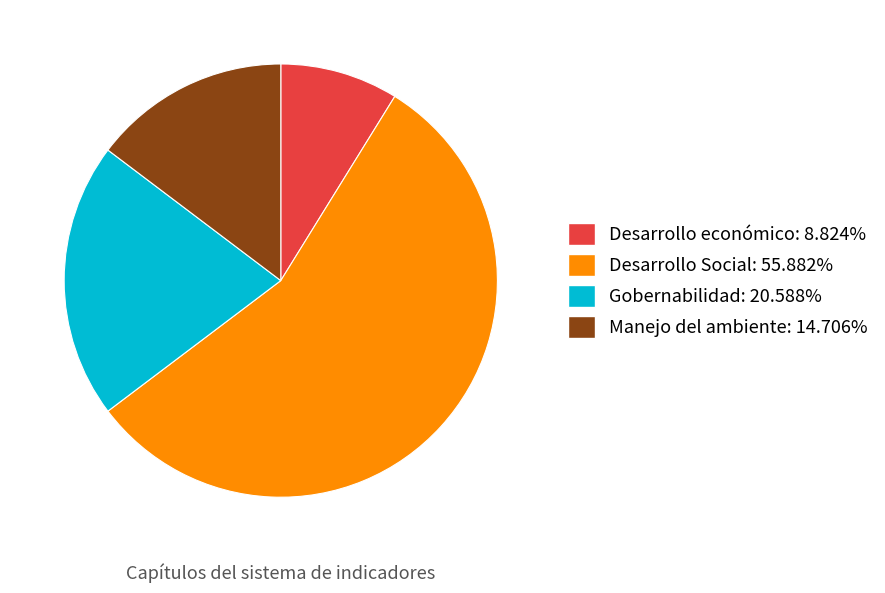

What is the largest slice in the pie chart?

Desarrollo Social